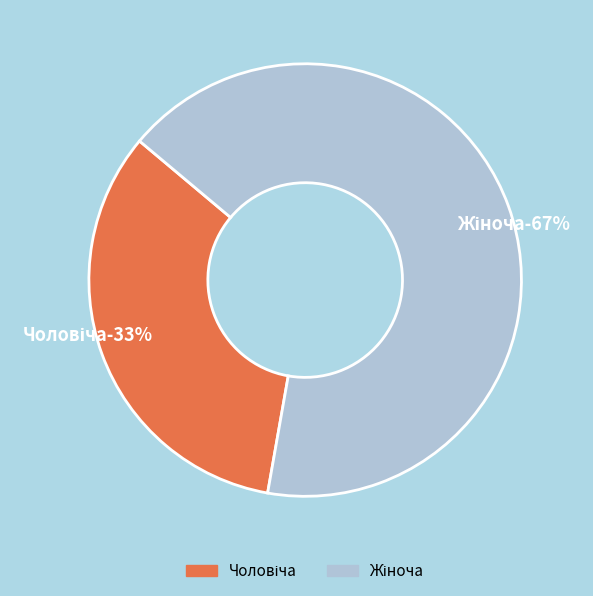

Does Жіноча represent more than half of the total?

Yes